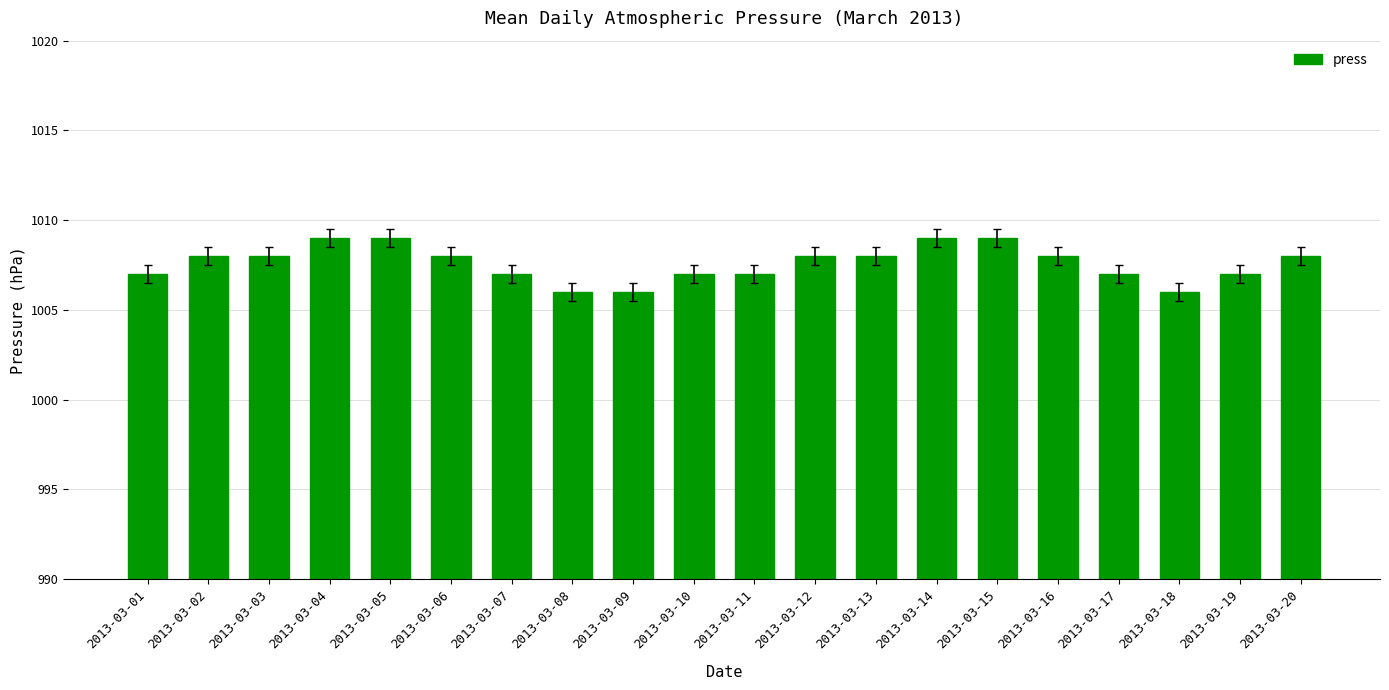

Count the values in the range 1007 to 1008.

13